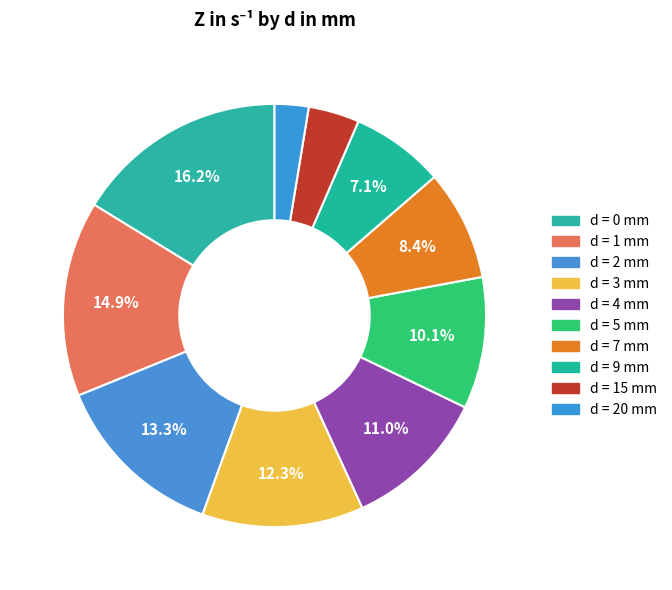

Does any single category account for the majority?

No